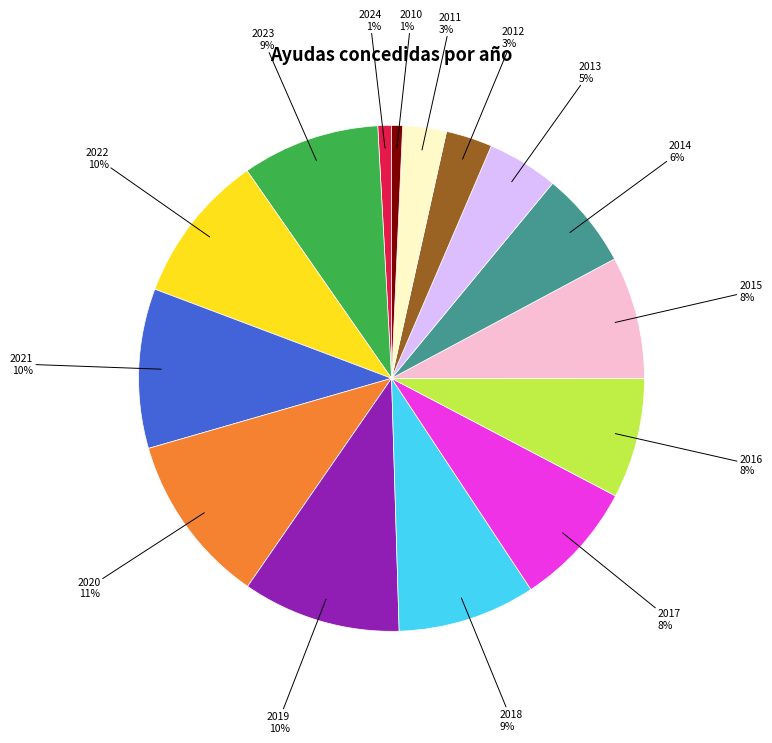

Is there a majority slice in this chart?

No